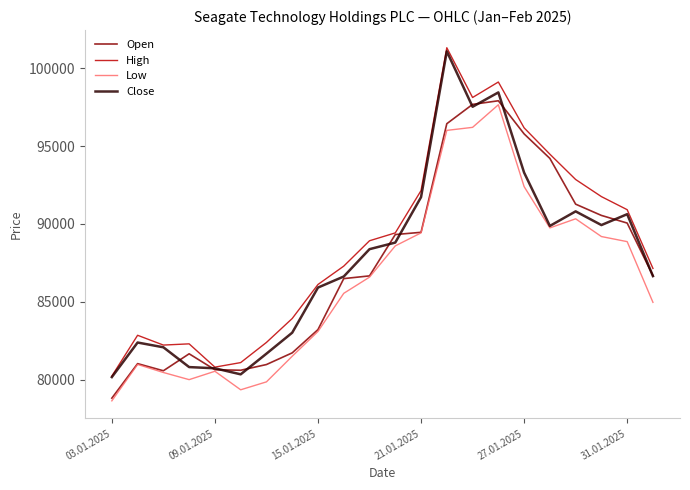

What is the maximum value shown in the chart?

101303